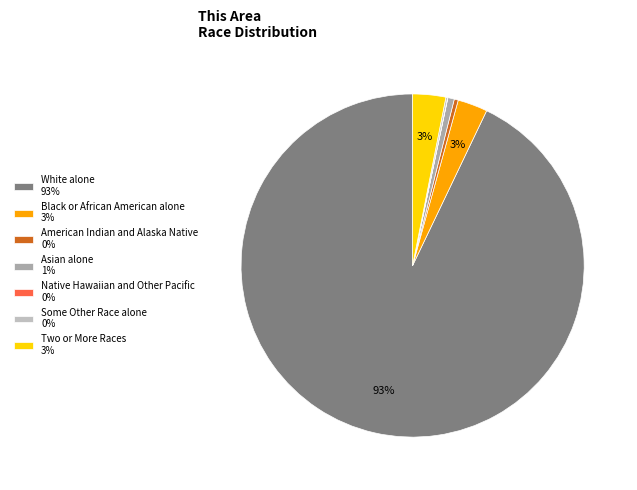

To the nearest percent, what is the average slice percentage?

14%